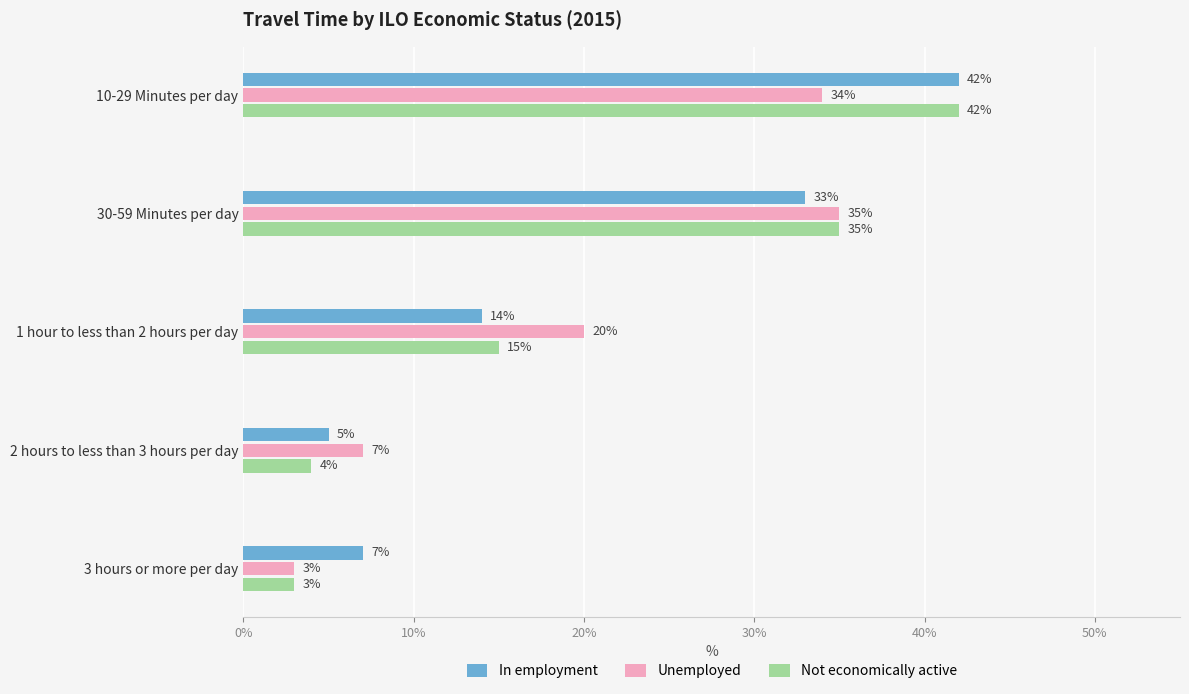

The Not economically active series shows 2 at 2 hours to less than 3 hours per day. True or false?

False